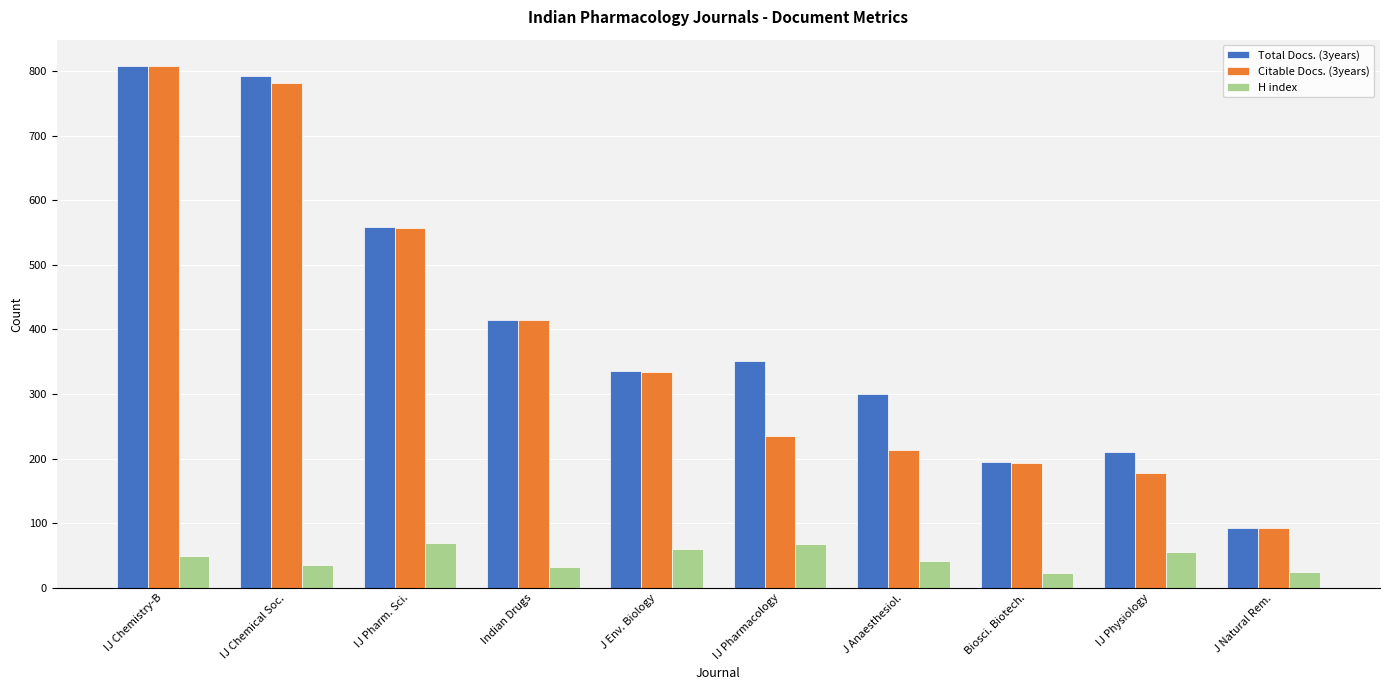

What is the greatest value displayed?

808